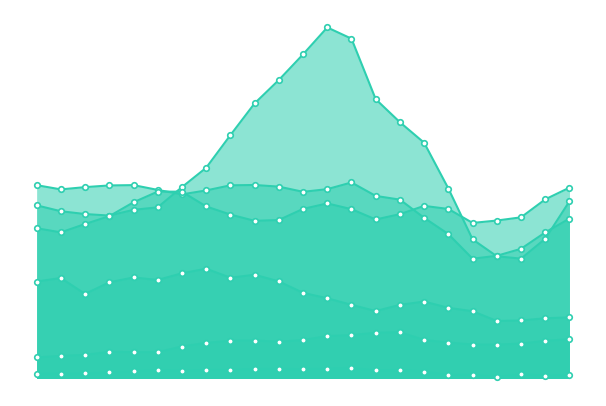

The value of Construction at 2009 is 1541.3. True or false?

True